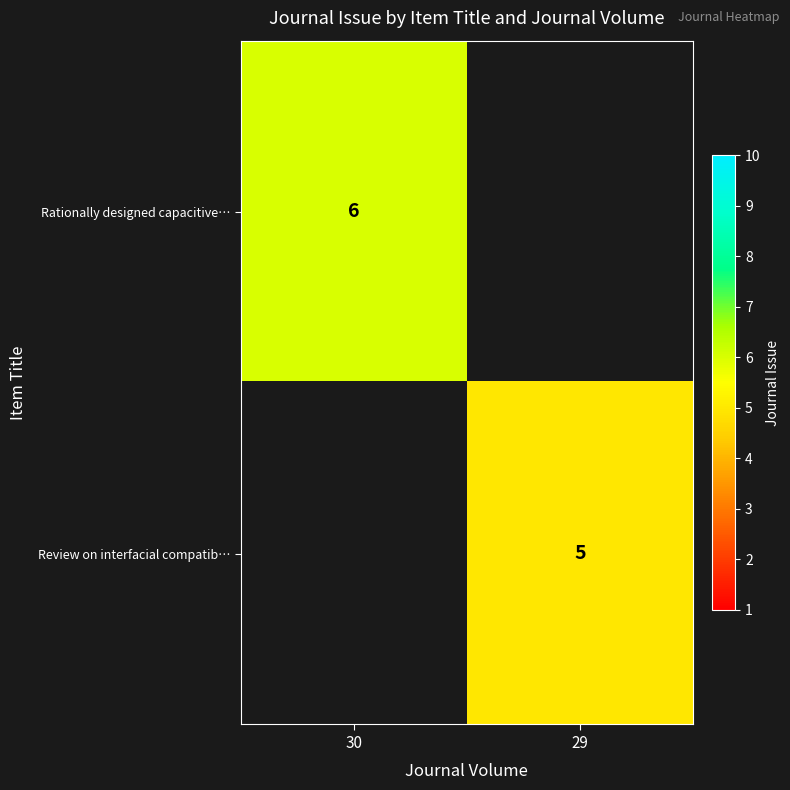

The value of Rationally designed capacitive… at 30 is 6. True or false?

True